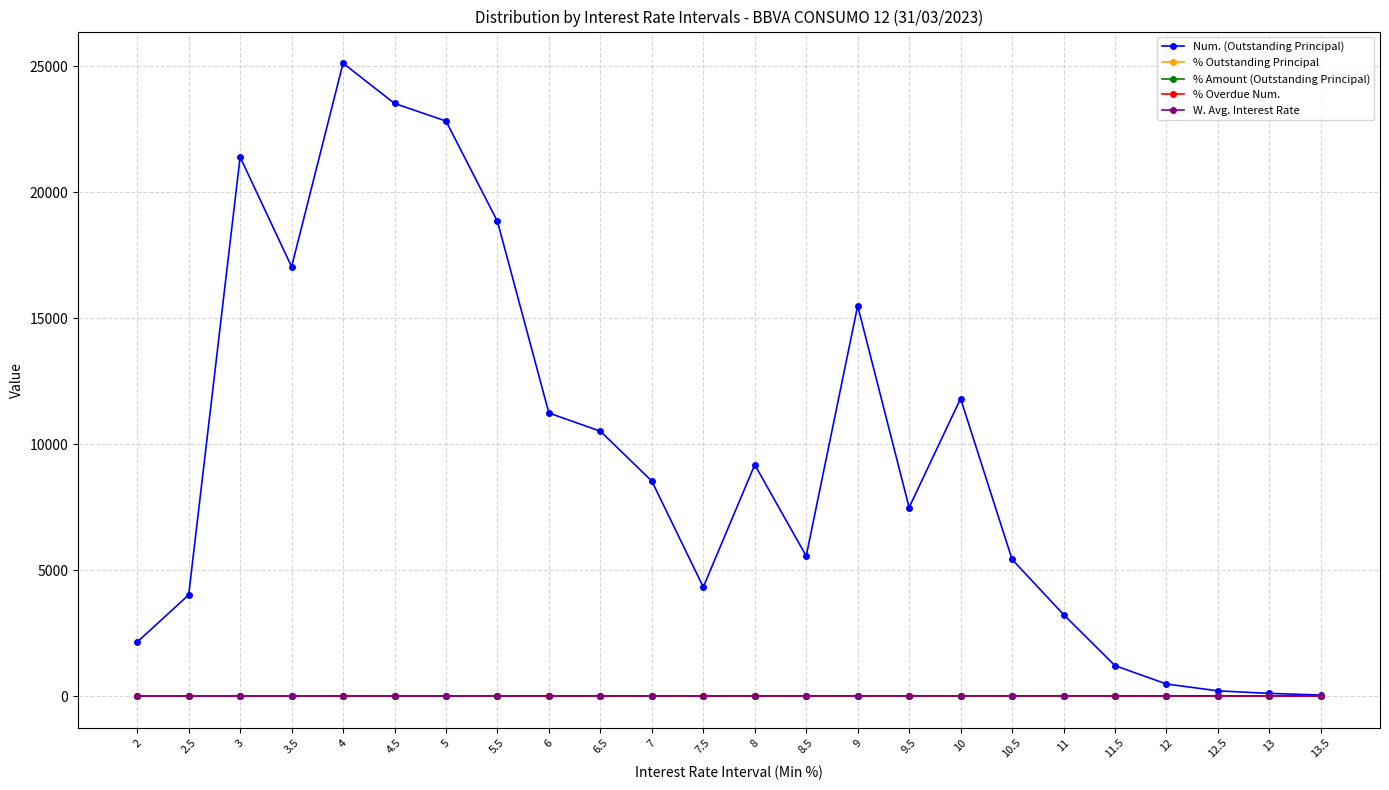

Is it true that % Outstanding Principal equals 0.1 at 12.5?

True